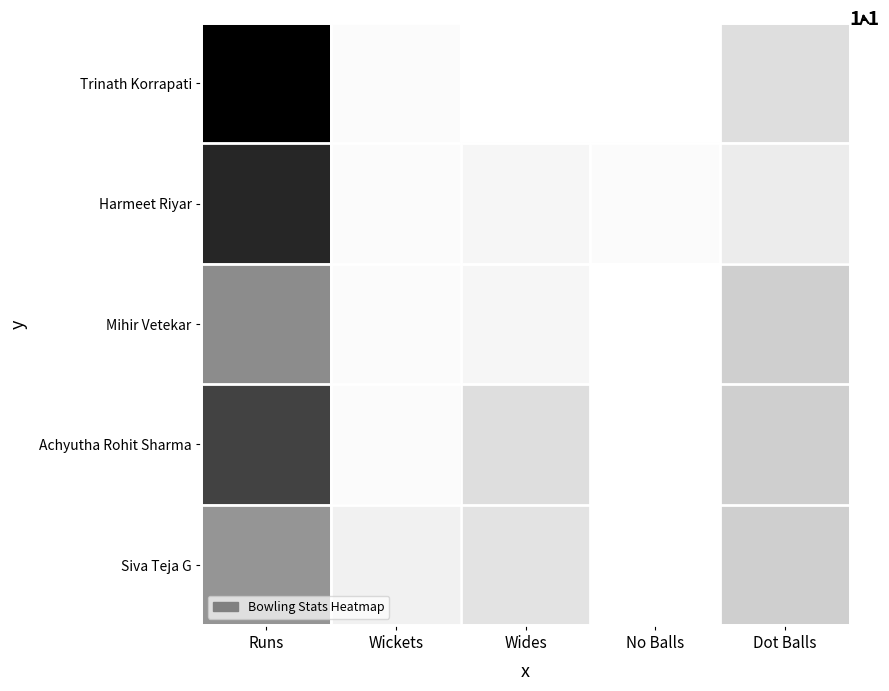

Reading right to left, what are all the values shown in this chart?

Trinath Korrapati: Dot Balls=7	No Balls=0	Wides=0	Wickets=1	Runs=53
Harmeet Riyar: Dot Balls=4	No Balls=1	Wides=2	Wickets=1	Runs=45
Mihir Vetekar: Dot Balls=10	No Balls=0	Wides=2	Wickets=1	Runs=24
Achyutha Rohit Sharma: Dot Balls=10	No Balls=0	Wides=7	Wickets=1	Runs=39
Siva Teja G: Dot Balls=10	No Balls=0	Wides=6	Wickets=3	Runs=22